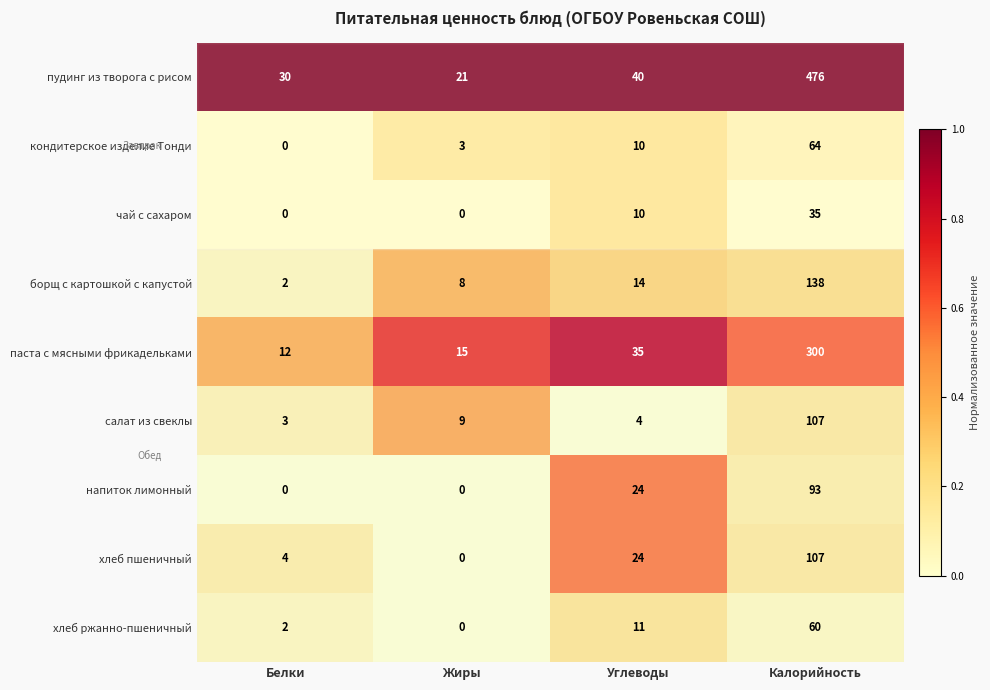

At how many categories does at least one series exceed 26?

3